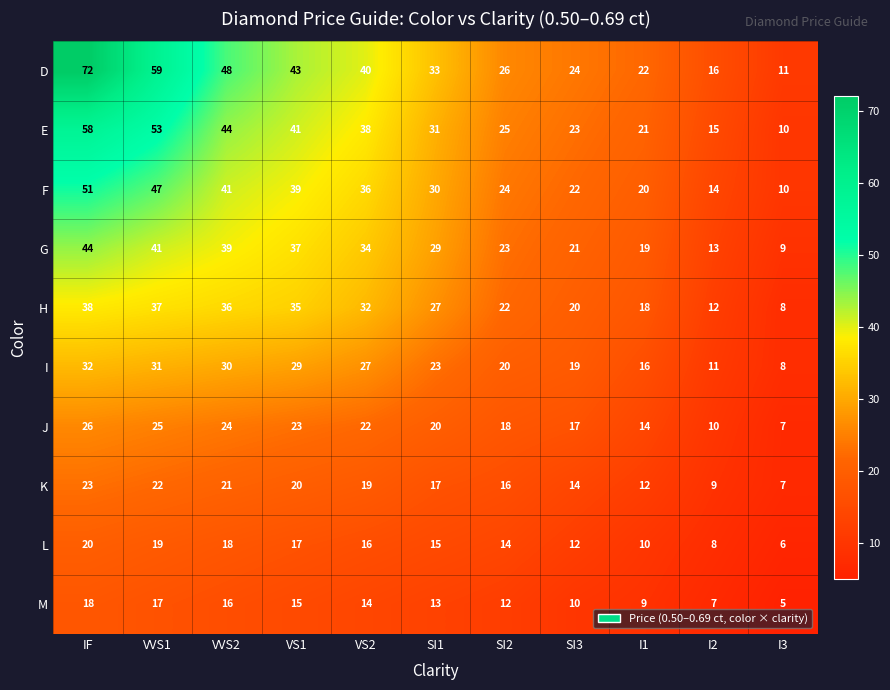

Which series has the widest spread of values?

D